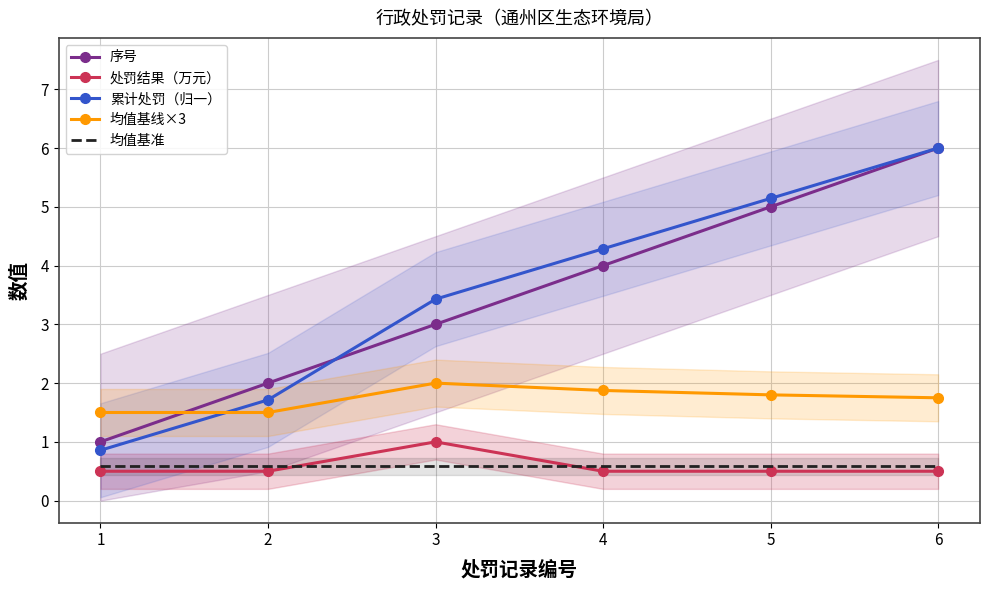

How many lines are shown in the chart?

5